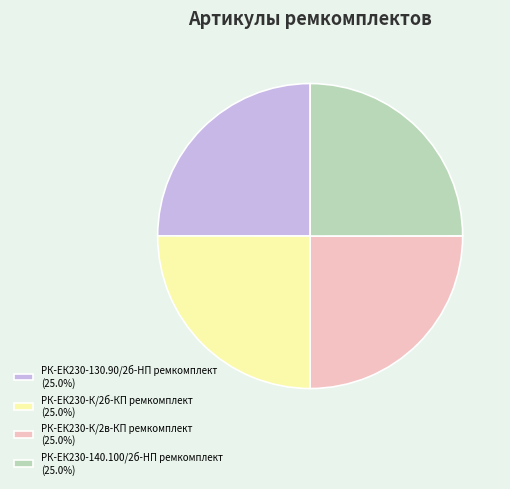

Is there a majority slice in this chart?

No